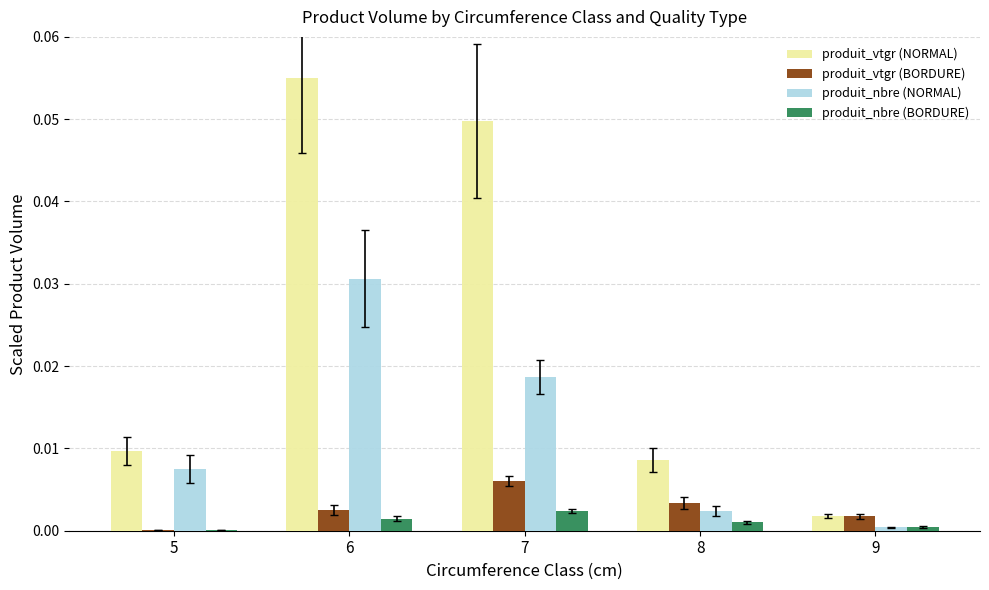

How many bars are there in each group?

4